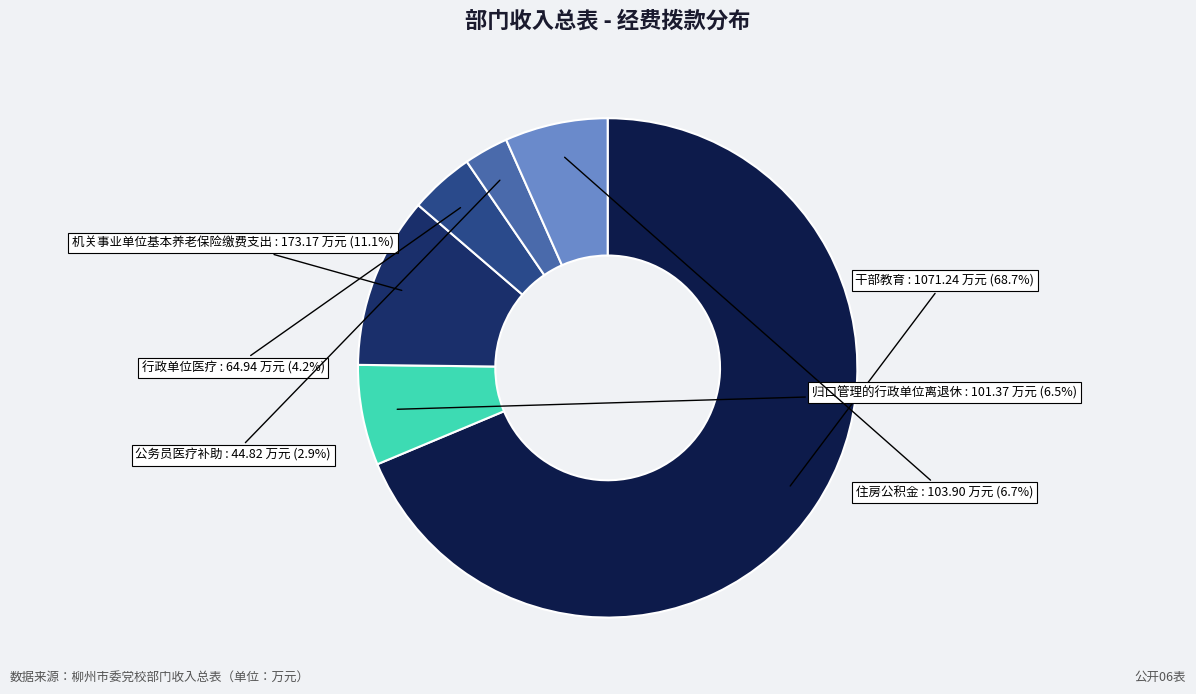

Do 公务员医疗补助 and 行政单位医疗 together represent more than half of the pie?

No